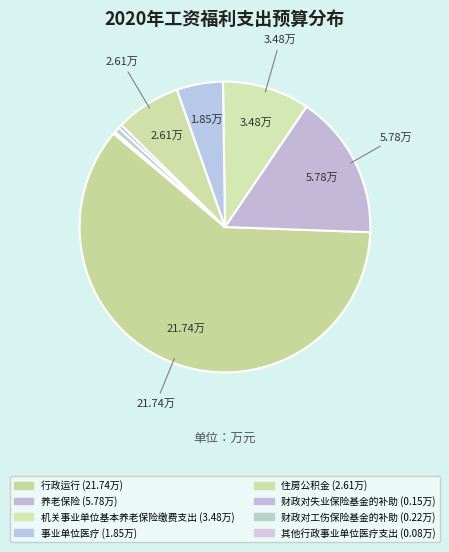

Count the number of slices in the pie.

8